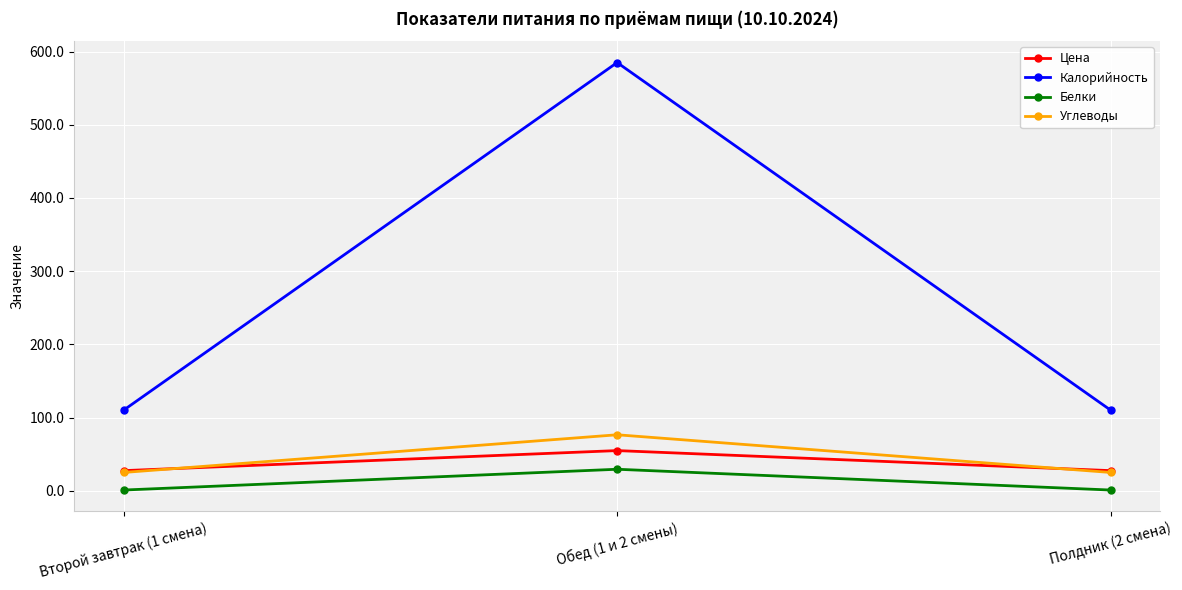

True or false: Белки has a value of 29.4 at Обед (1 и 2 смены).

True